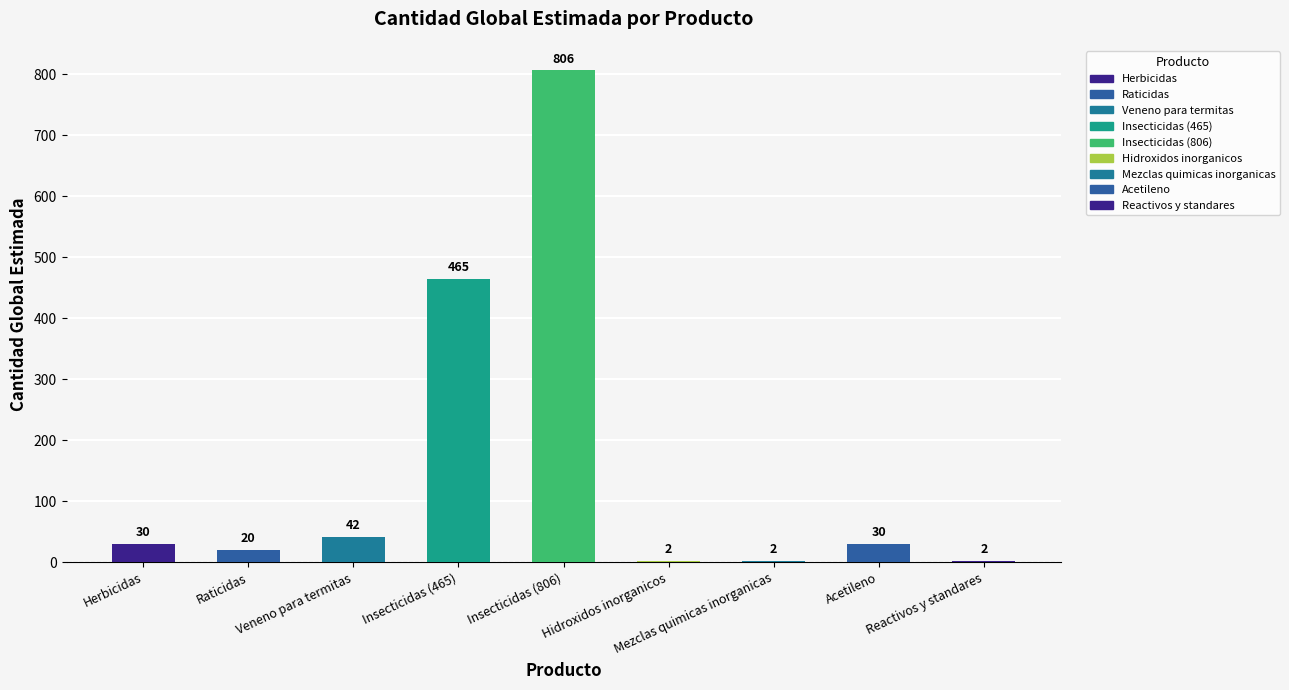

The chart shows a value of 20 at Raticidas. True or false?

True